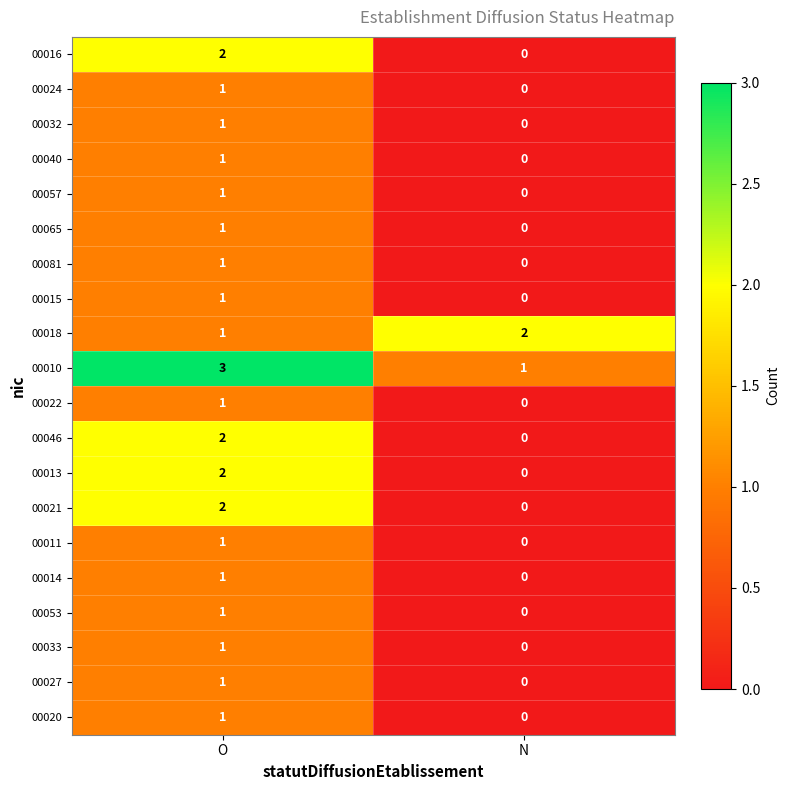

Rank the categories by 00022 value from lowest to highest.

N, O